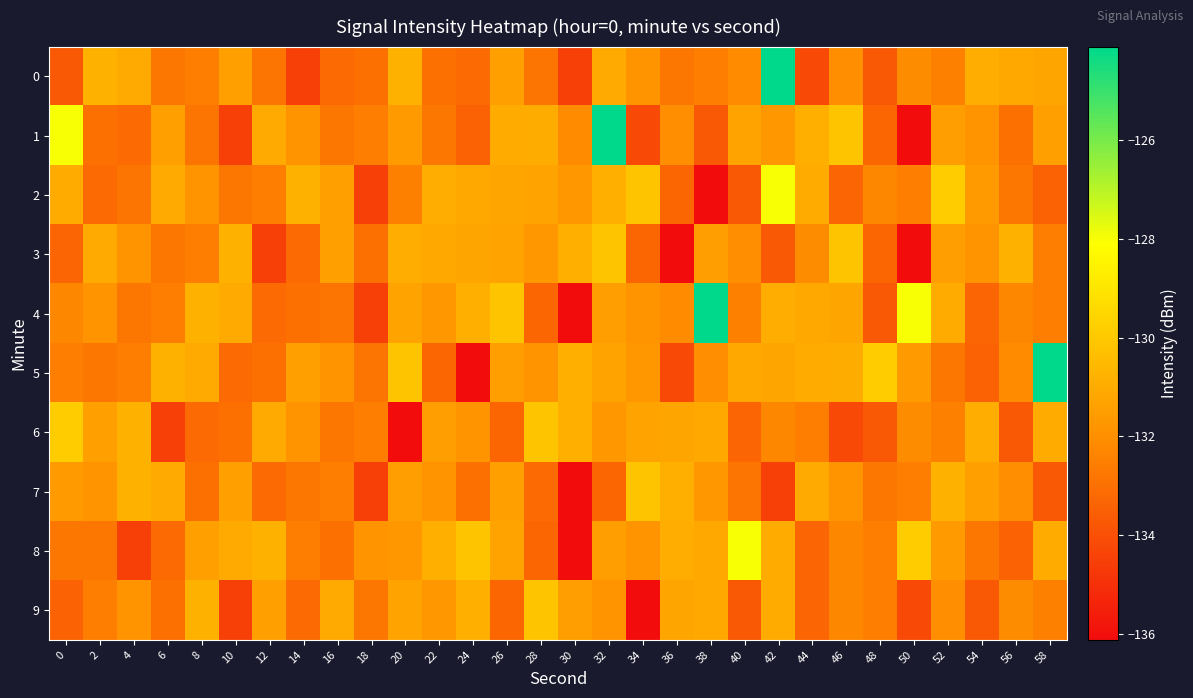

What is the maximum value shown in the chart?

-124.1